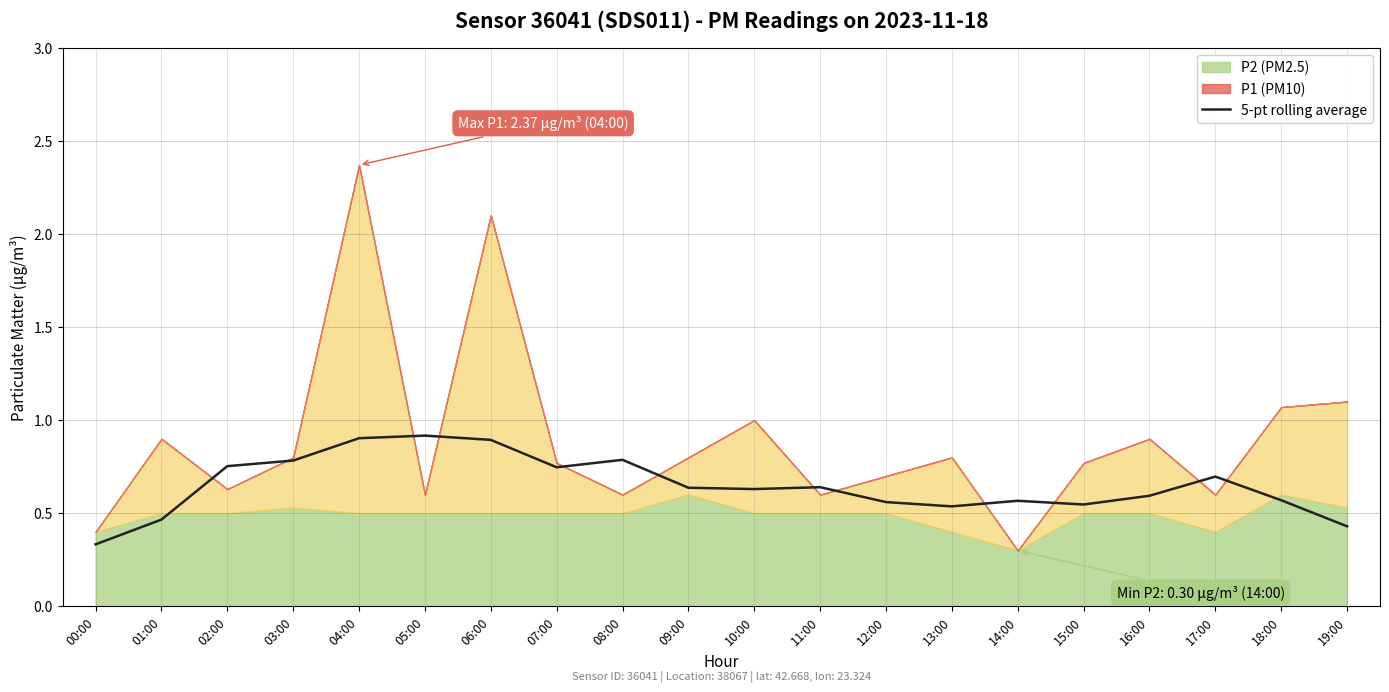

Between 15:00 and 10:00, which is larger?

10:00